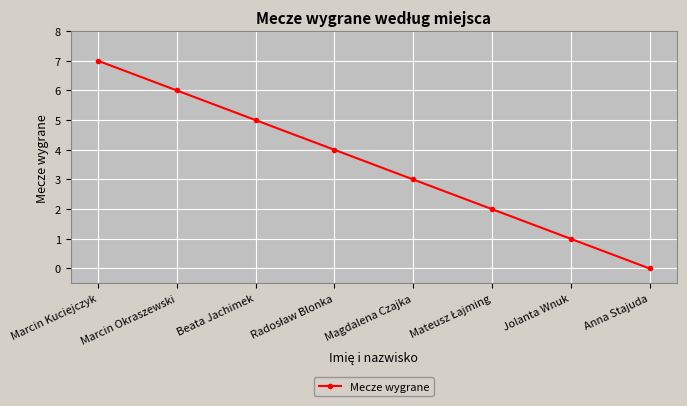

What is the average value?

4